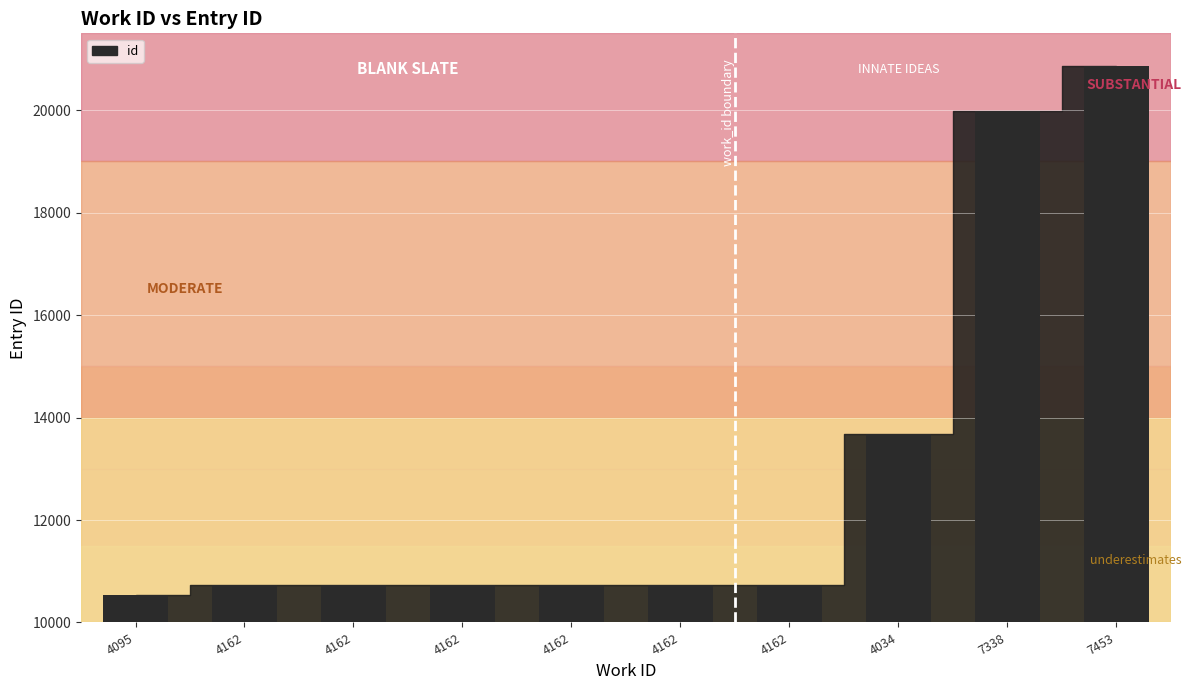

Are the bars grouped side by side (vs. stacked)?

No